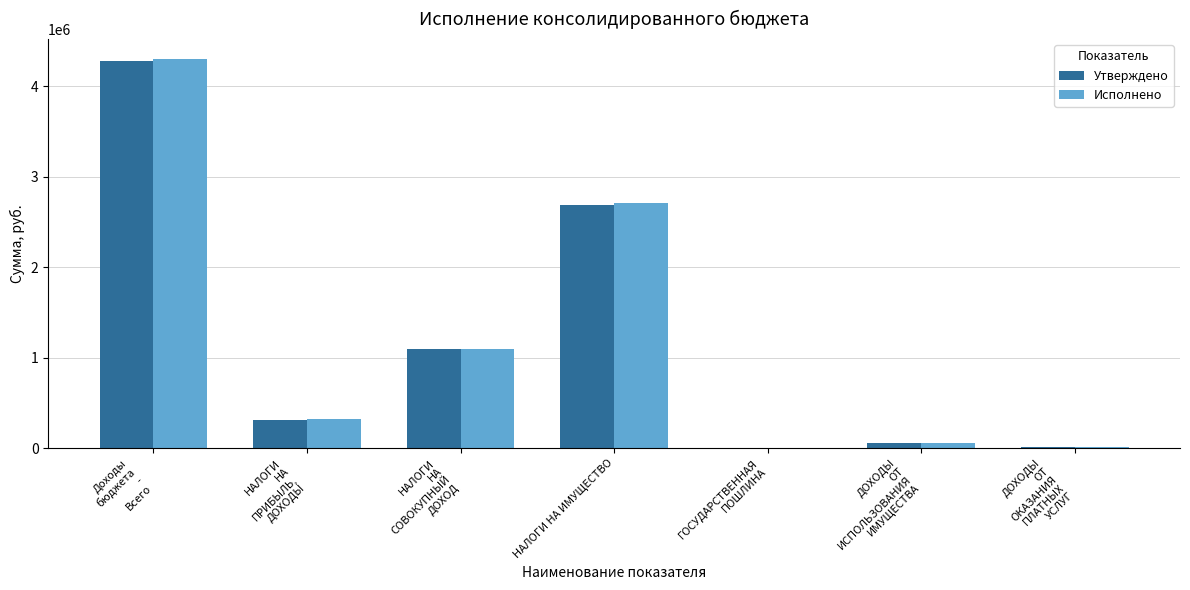

What is the total value across all series at НАЛОГИ НА ИМУЩЕСТВО?

5394640.8